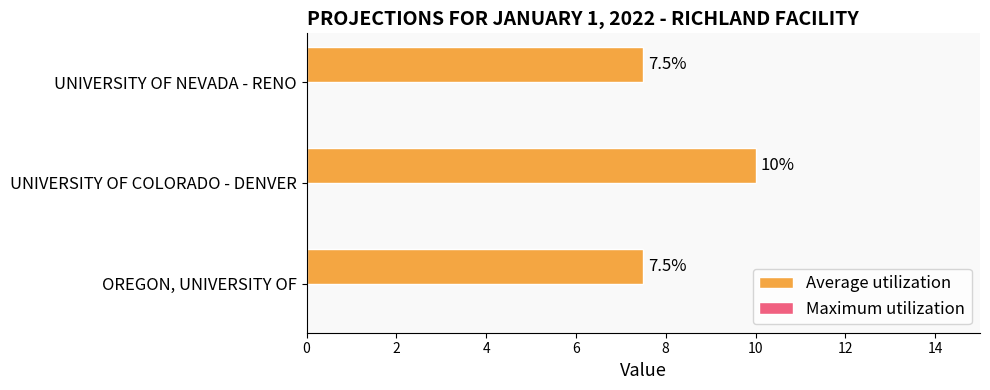

What value does the data have at OREGON, UNIVERSITY OF?

7.5